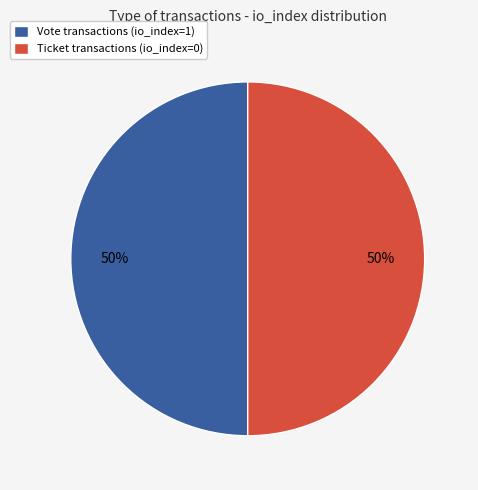

Is the sum of Ticket transactions (io_index=0) and Vote transactions (io_index=1) greater than half?

Yes